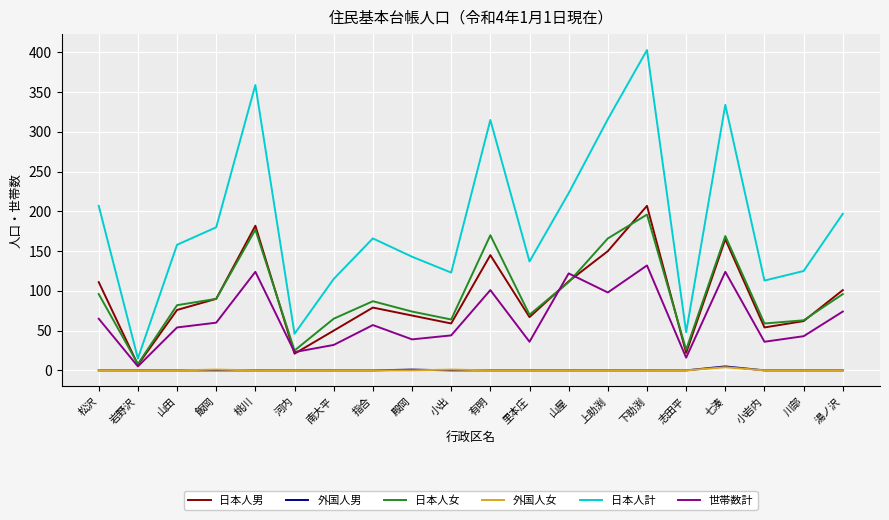

Does the chart have visible grid lines?

Yes